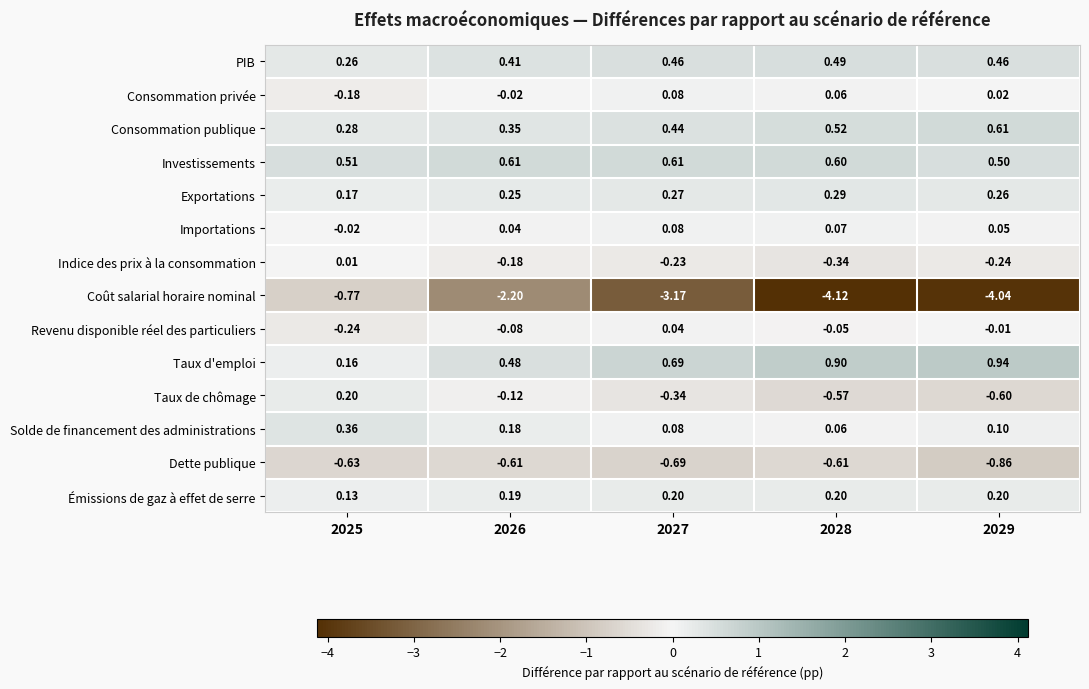

At 2029, list the series in order from smallest to largest.

Coût salarial horaire nominal, Dette publique, Taux de chômage, Indice des prix à la consommation, Revenu disponible réel des particuliers, Consommation privée, Importations, Solde de financement des administrations, Émissions de gaz à effet de serre, Exportations, PIB, Investissements, Consommation publique, Taux d'emploi